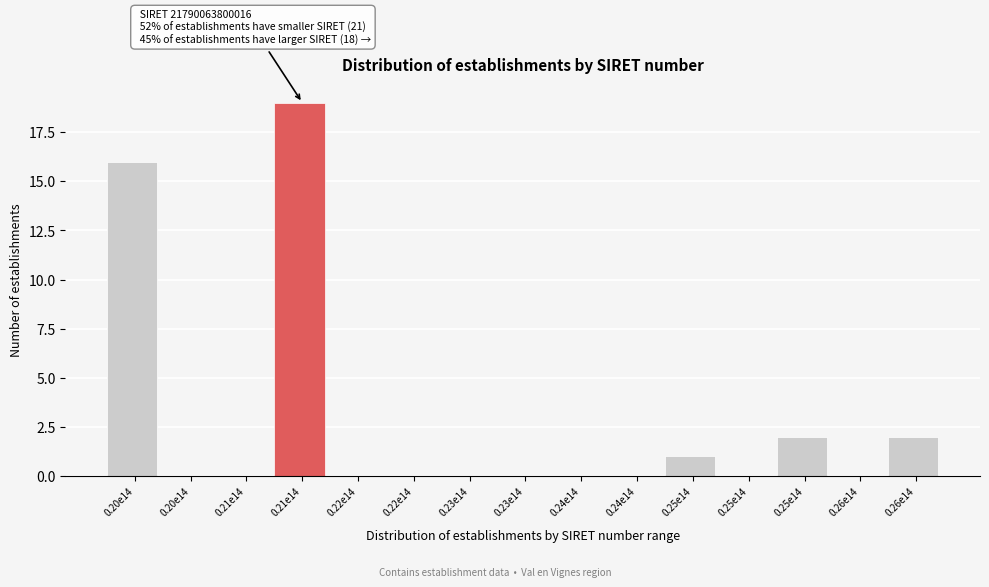

How many categories are shown in the chart?

15